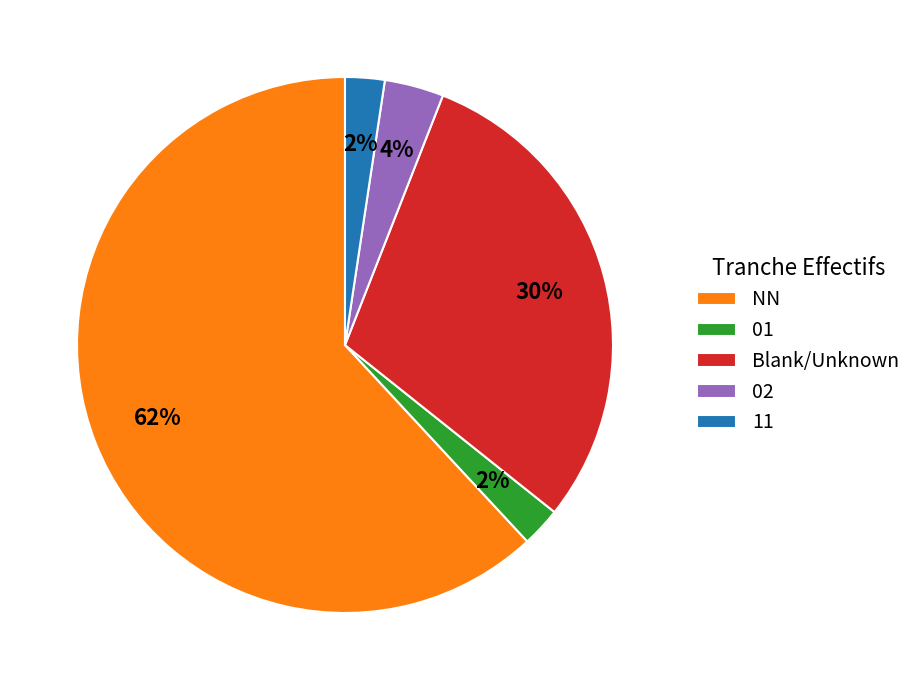

Approximately how many times larger is the value at Blank/Unknown compared to NN?

0.5